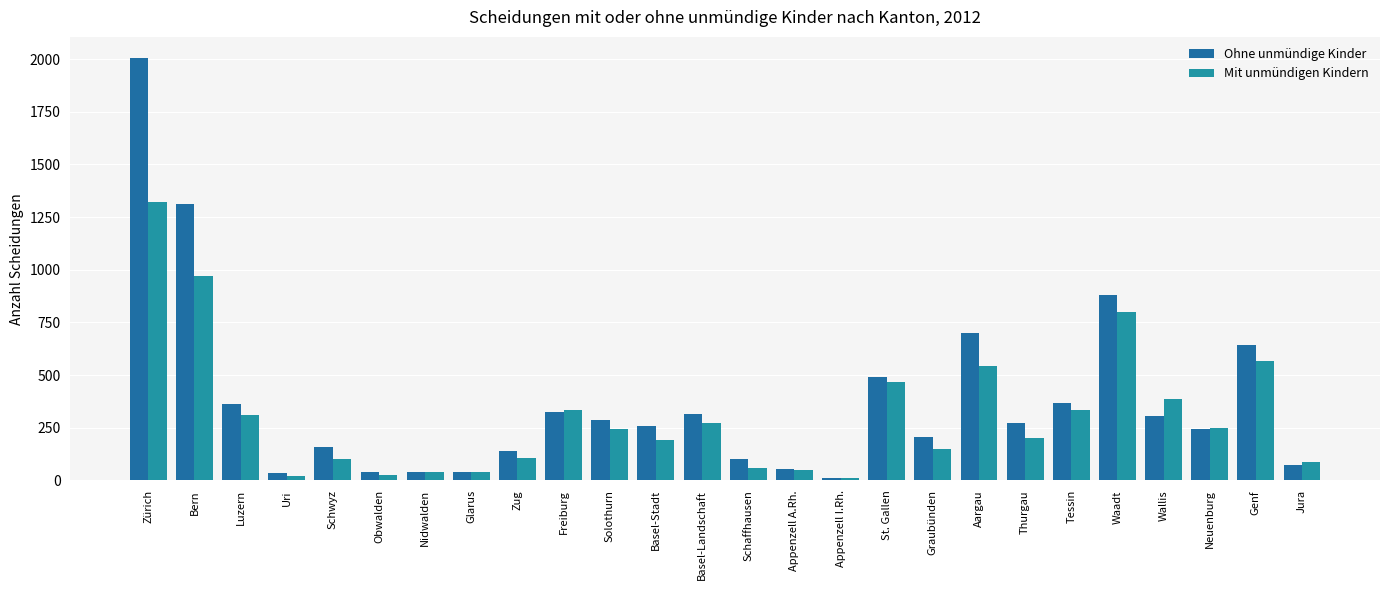

Are the bars grouped side by side (vs. stacked)?

Yes